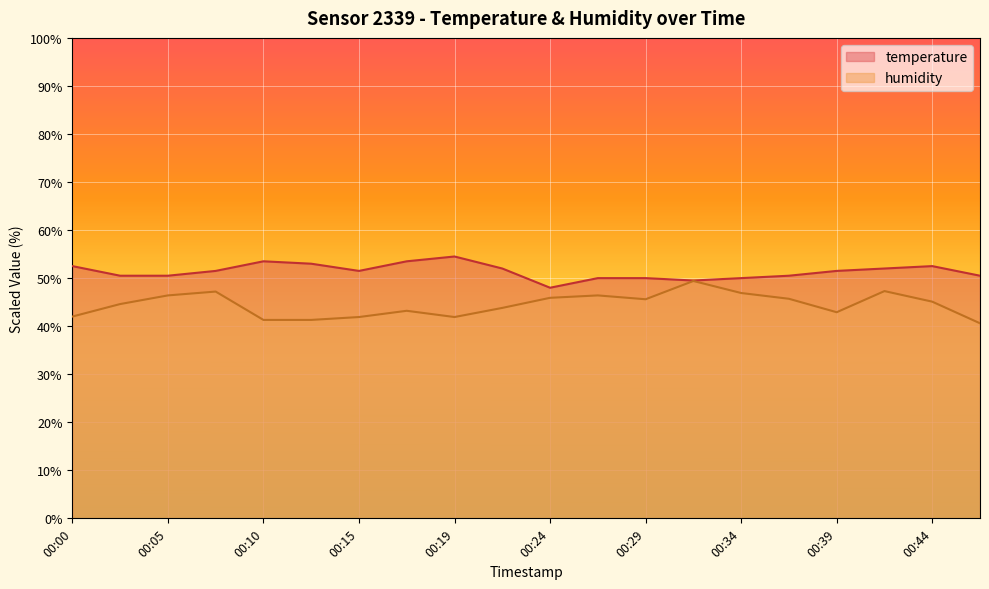

In temperature, how many points are lower than both neighbors (excluding endpoints)?

3